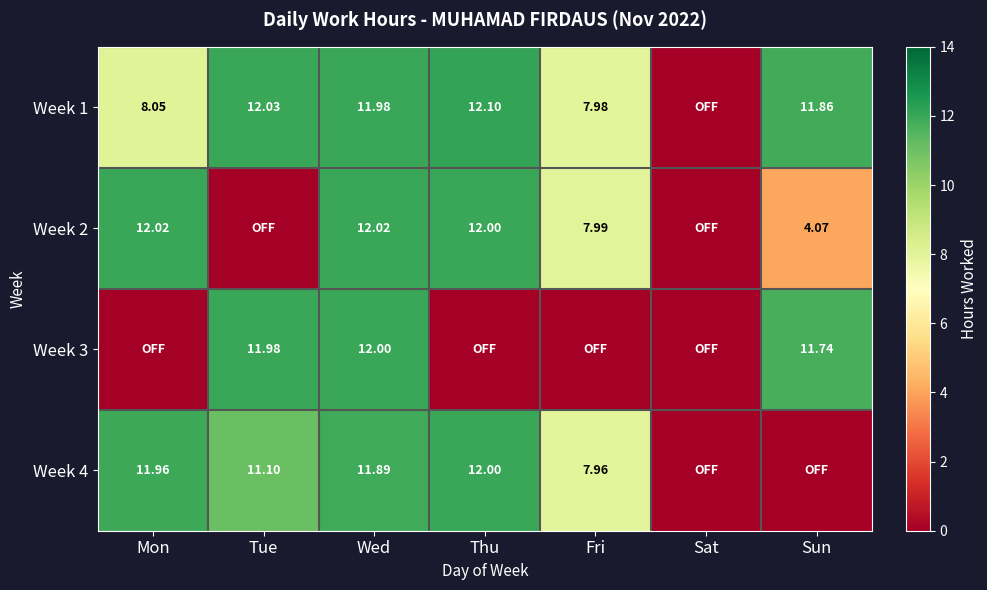

At which category does the chart reach its peak across all series?

Thu